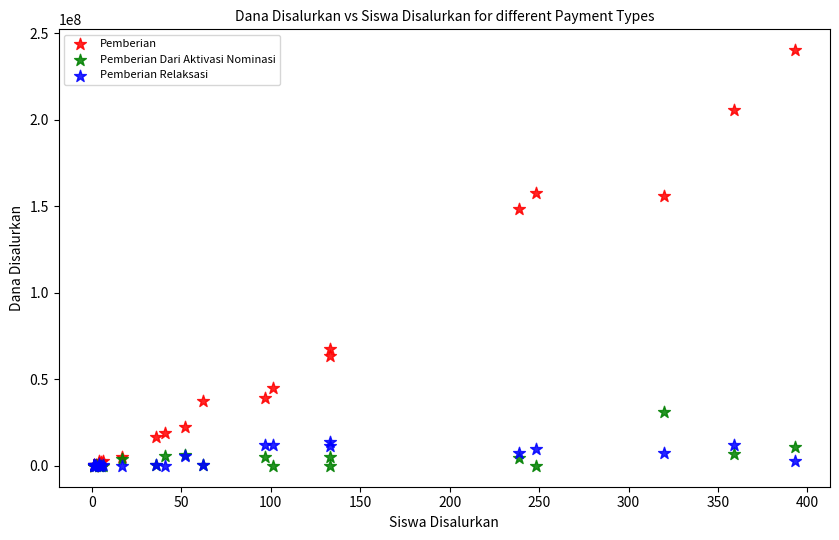

In the Pemberian series, what Y value is closest to 120187500?

148500000